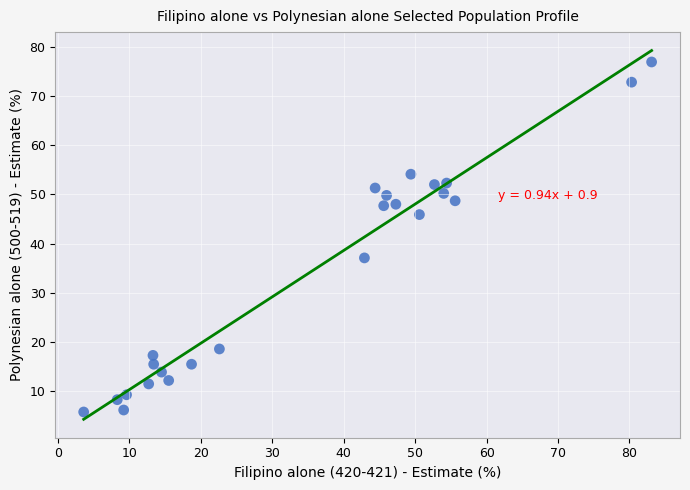

What Y value in the scatter plot is closest to 41?

37.1